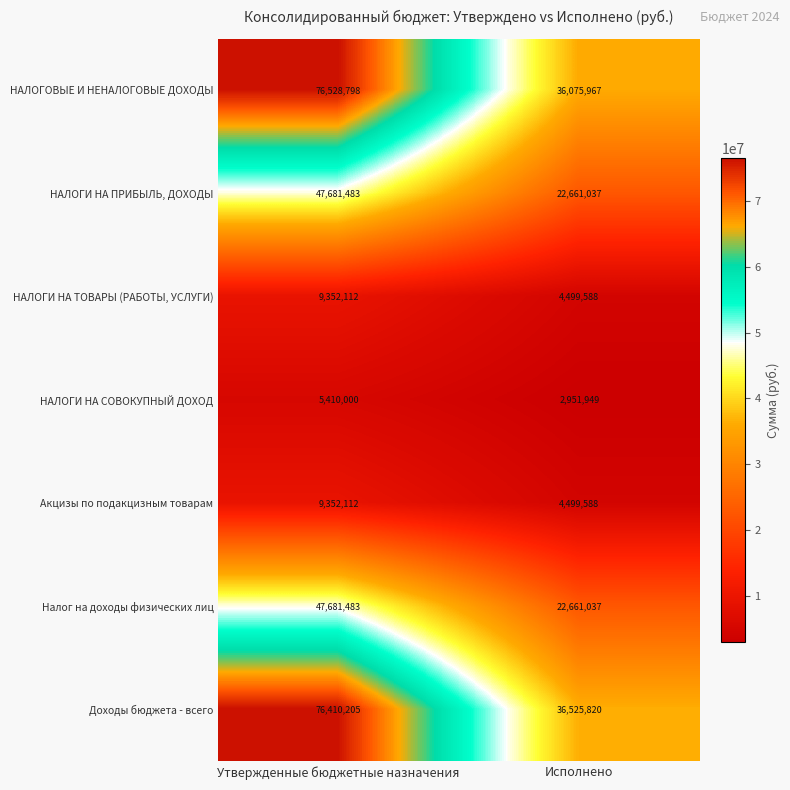

True or false: НАЛОГОВЫЕ И НЕНАЛОГОВЫЕ ДОХОДЫ has a value of 76528798 at Утвержденные бюджетные назначения.

True